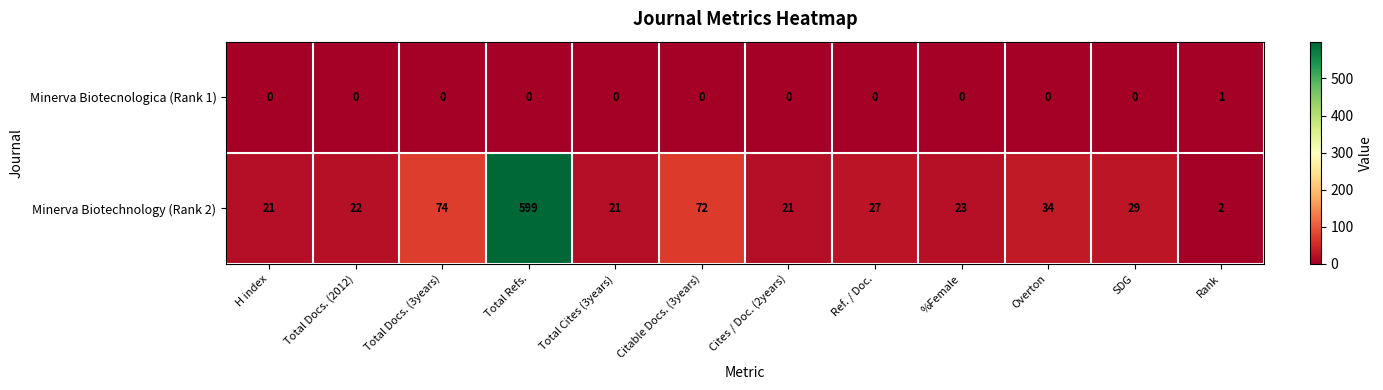

At which category is the sum across all series the highest?

Total Refs.